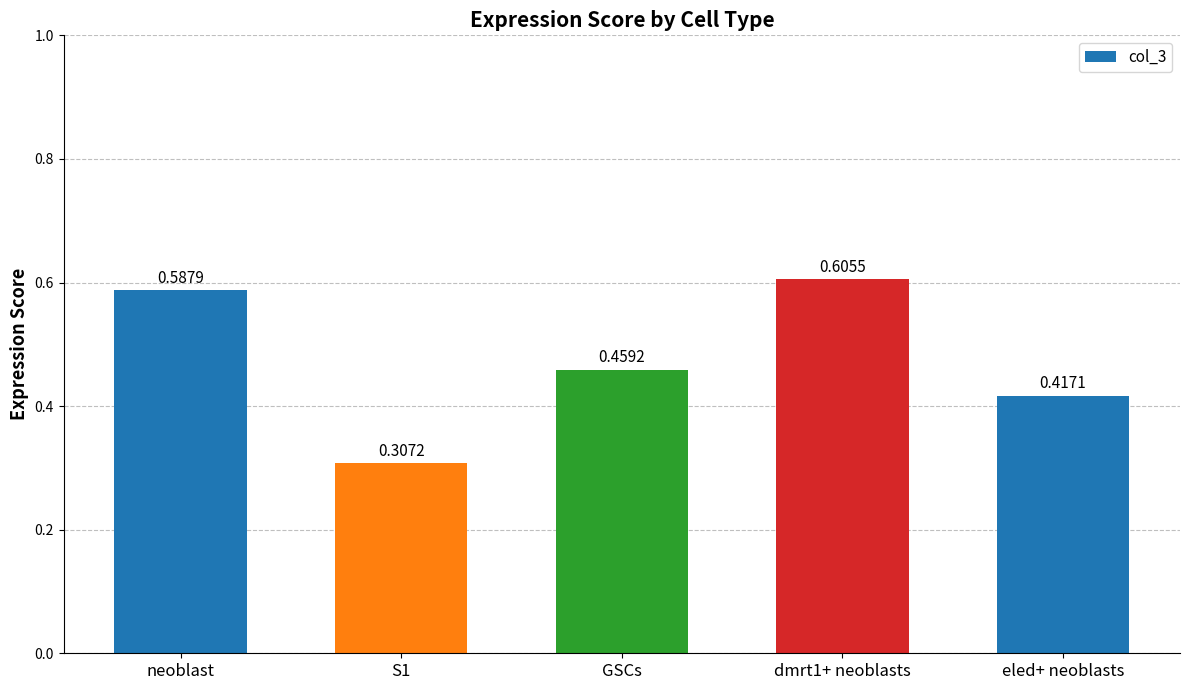

List the labels in order of value, largest first.

dmrt1+ neoblasts, neoblast, GSCs, eled+ neoblasts, S1